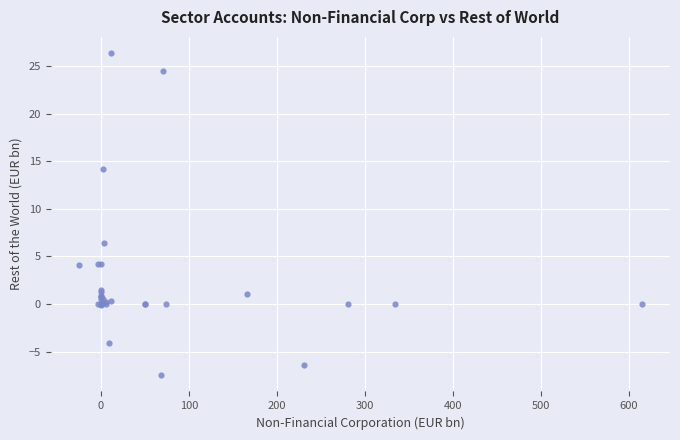

What Y value in the scatter plot is closest to 9?

6.4